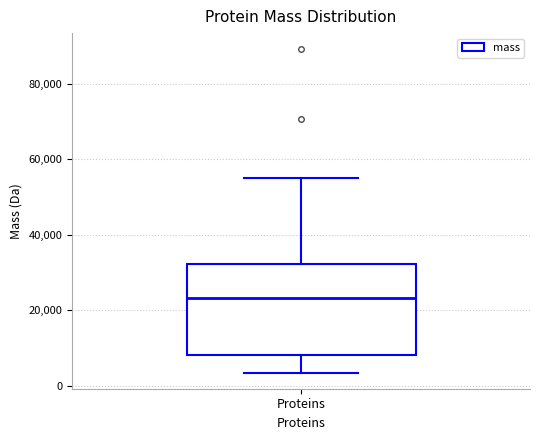

Where does the median line of the box for Proteins sit on the y-axis? The values are not printed on the chart, so give them approximately, as read against the axis.

24000